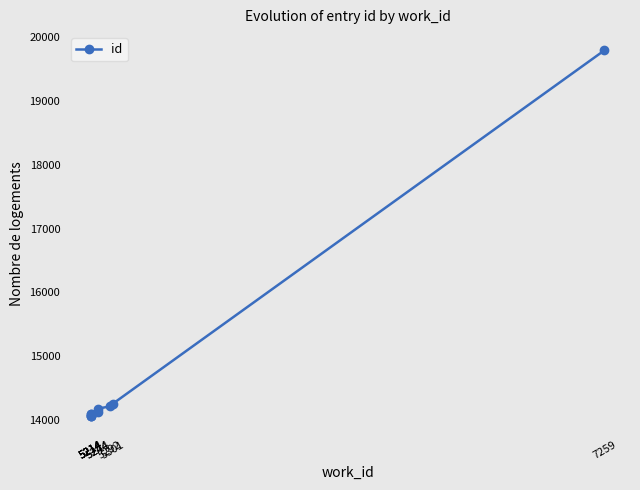

Reading right to left, transcribe all the data shown in this chart.

7259=19793	5301=14252	5292=14213	5244=14178	5244=14131	5214=14089	5214=14085	5214=14061	5214=14060	5214=14058